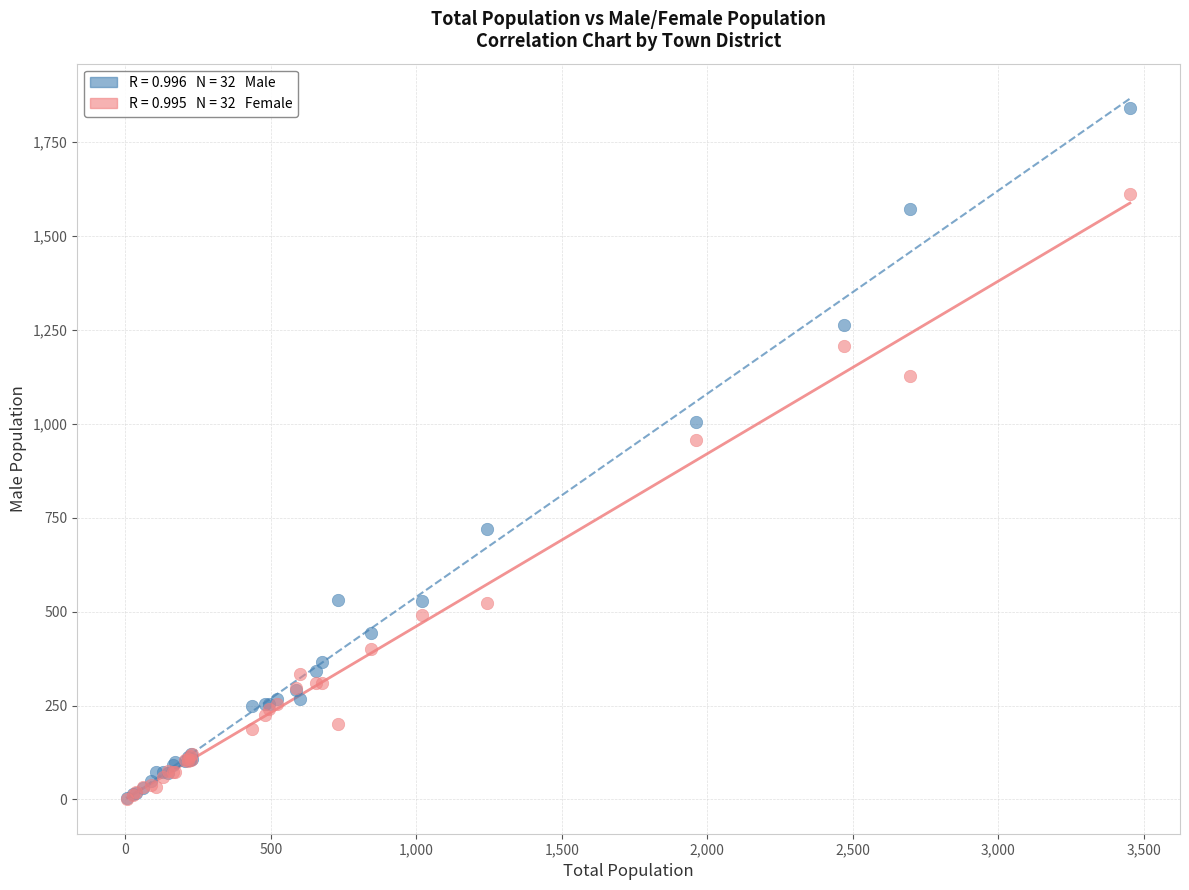

Across all series, what Y value is closest to 921?

957